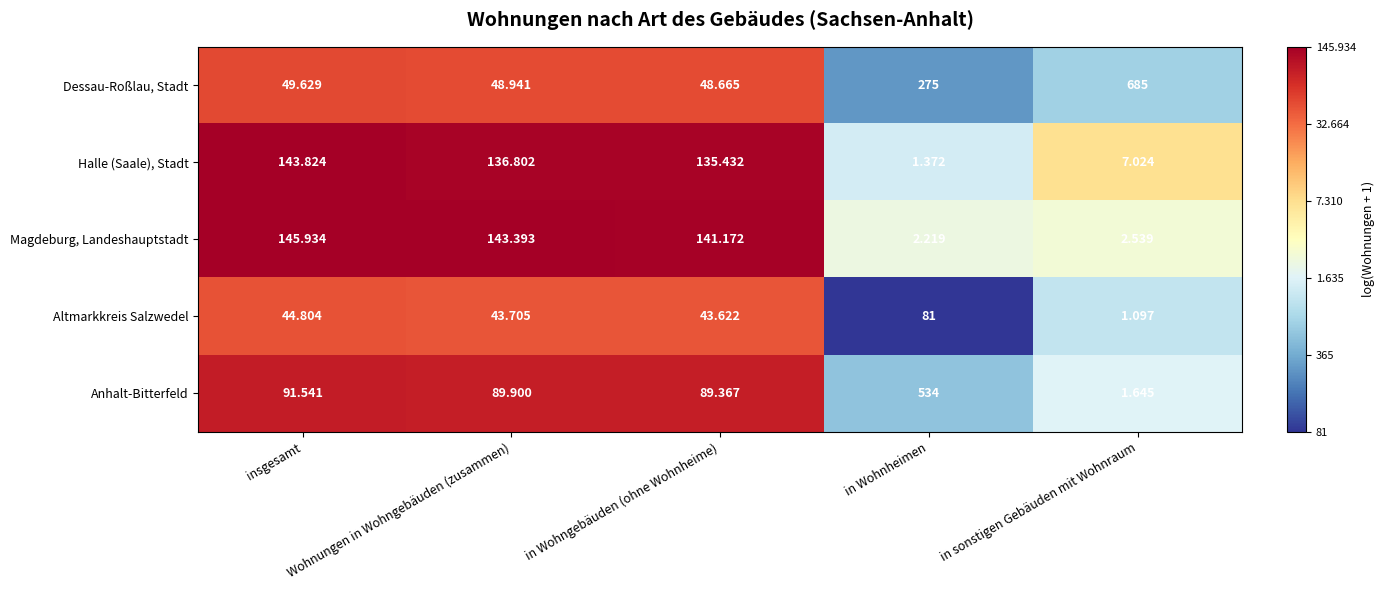

Which series has the largest total across all categories?

Dessau-Roßlau, Stadt